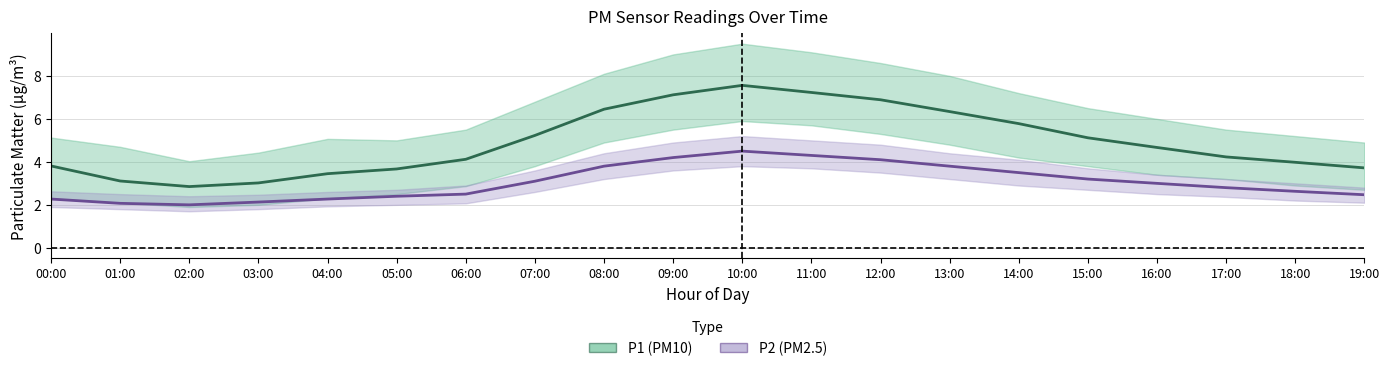

Is it true that P2 (PM2.5) mean equals 4.8 at 14:00?

False